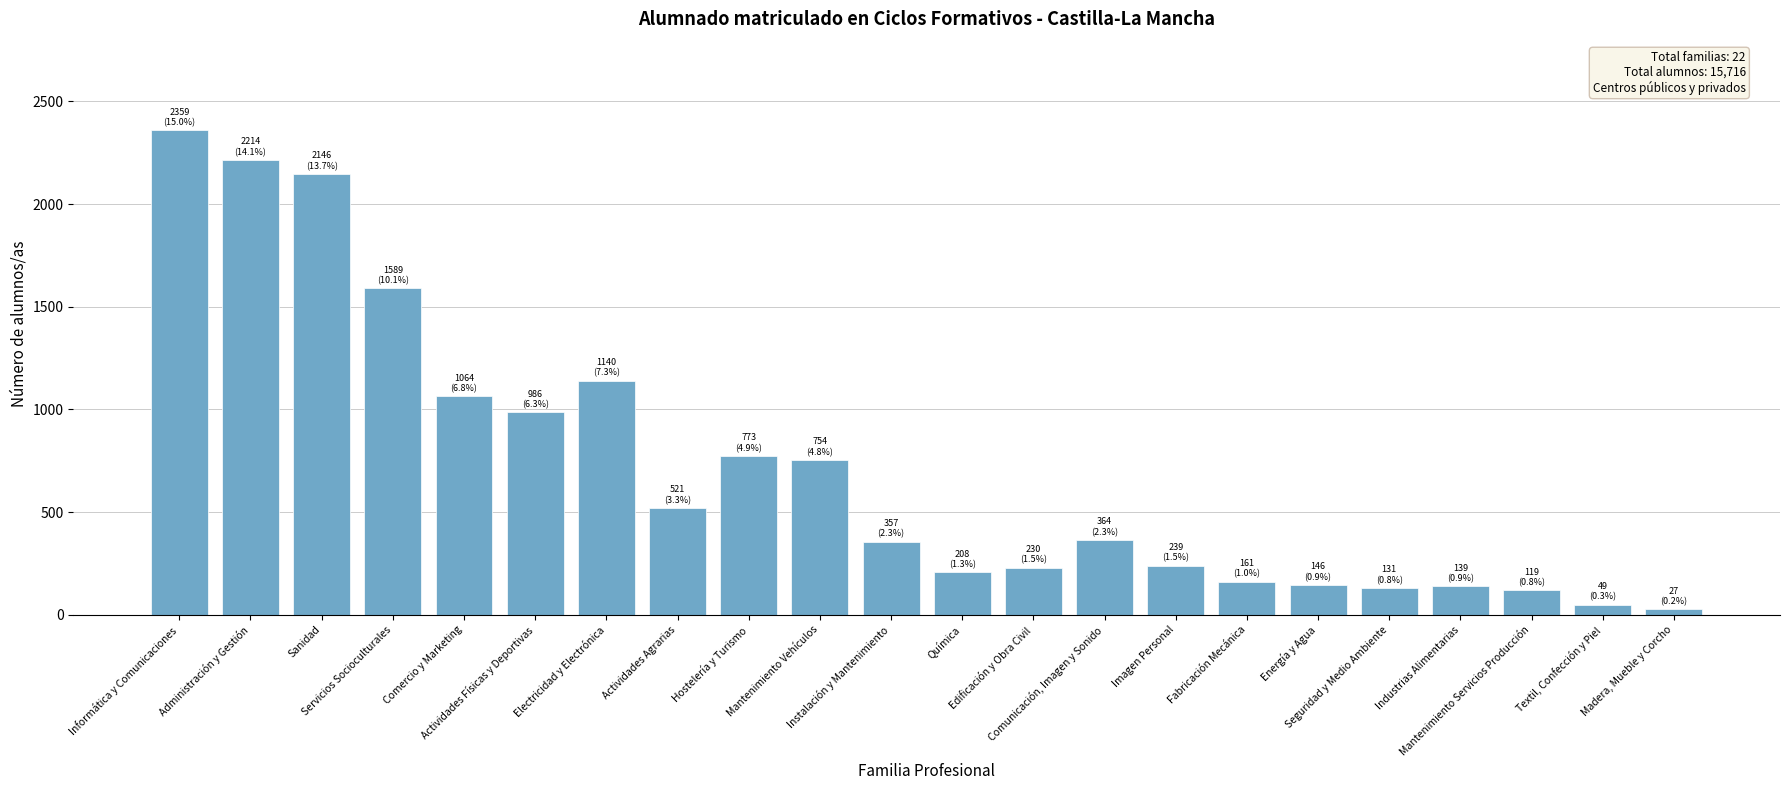

What is the smallest value displayed?

27